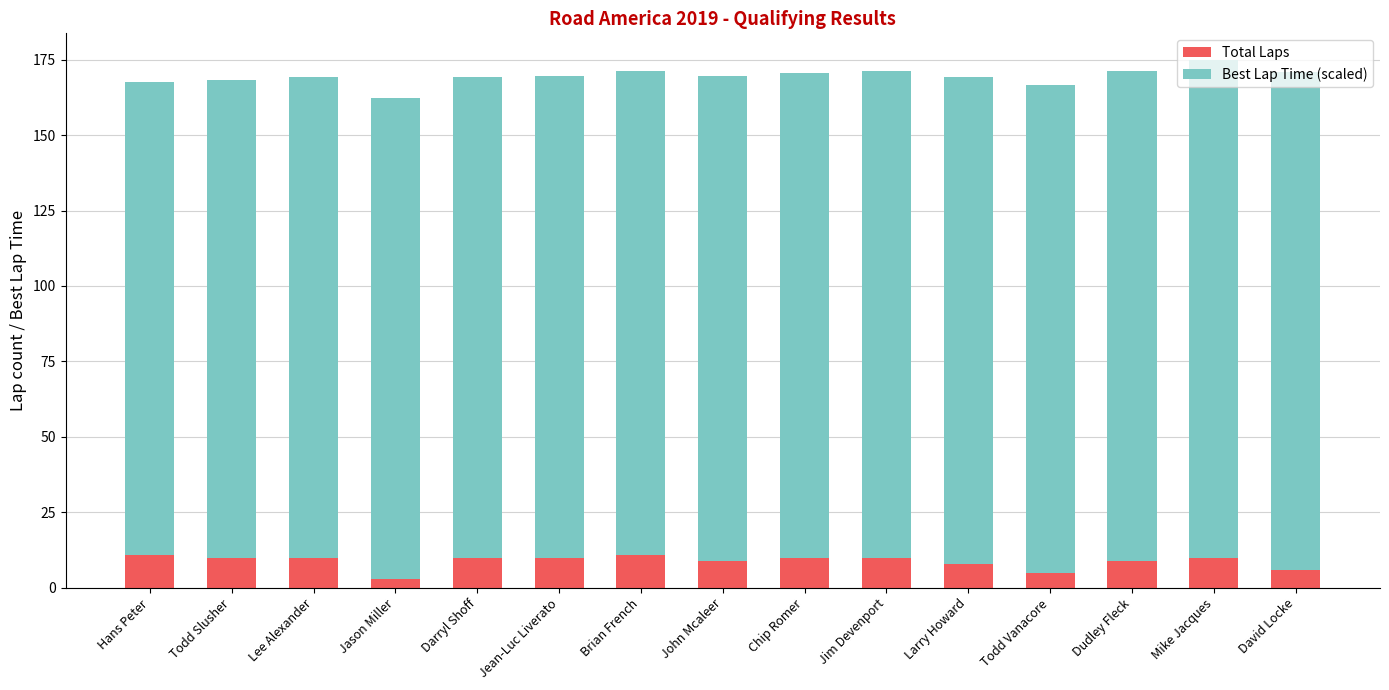

What is the total value across all series at John Mcaleer?

169.5